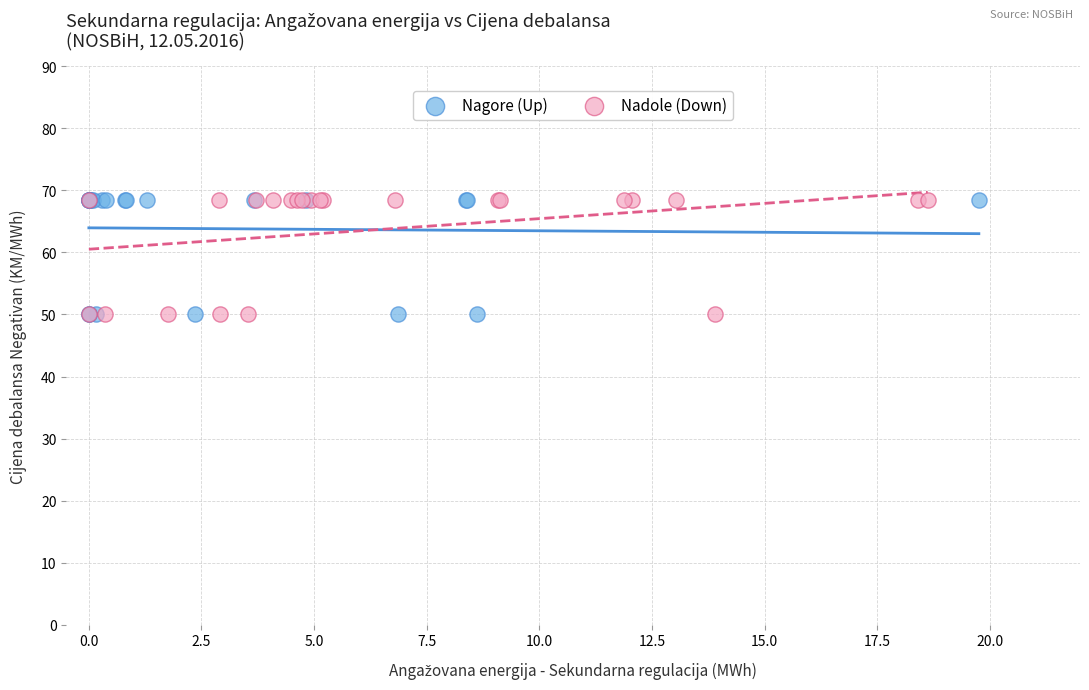

What are all the series names shown in the legend?

Nagore (Up), Nadole (Down)